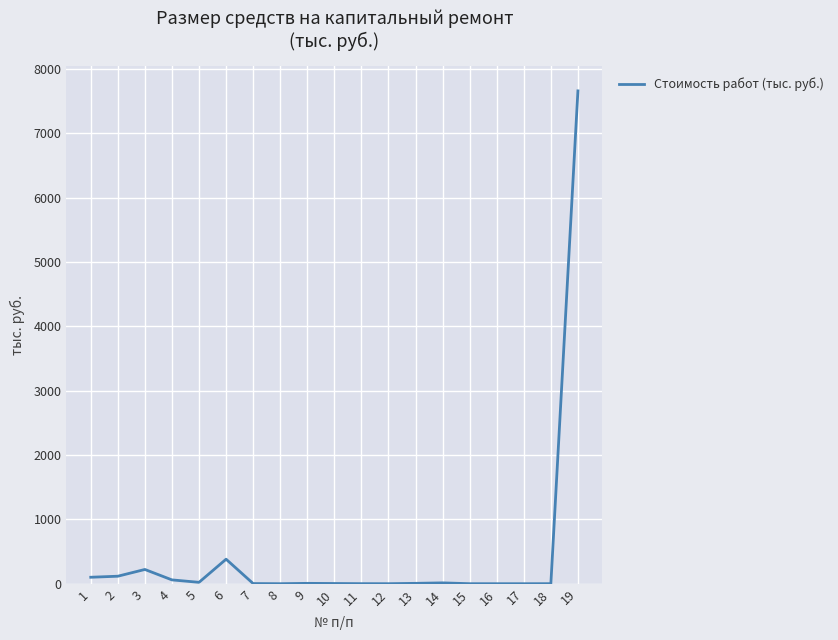

What is the sum of the values at 14 and 19?

7674.8